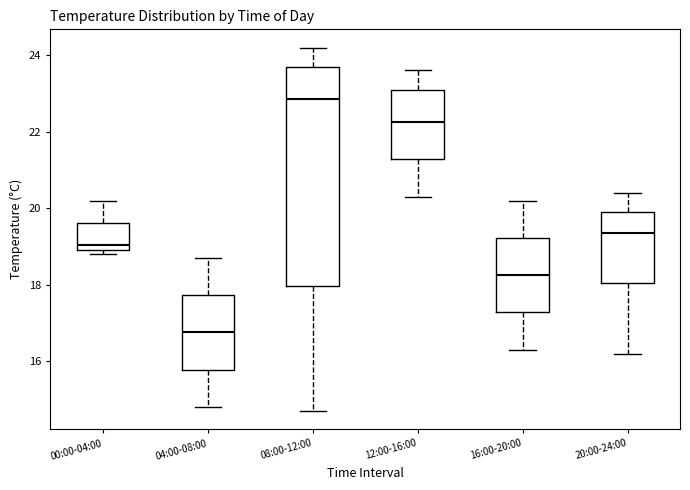

Which box is the tallest, from its lower edge to its upper edge?

08:00-12:00